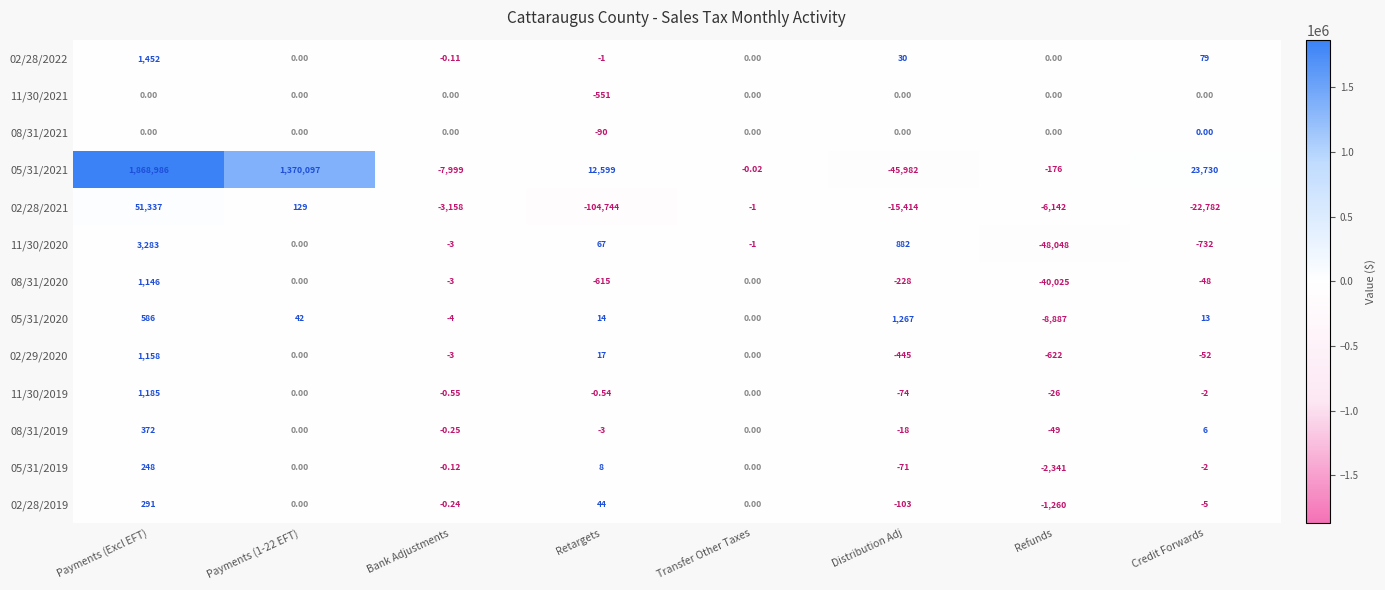

Which category has the lowest value across all series?

Retargets